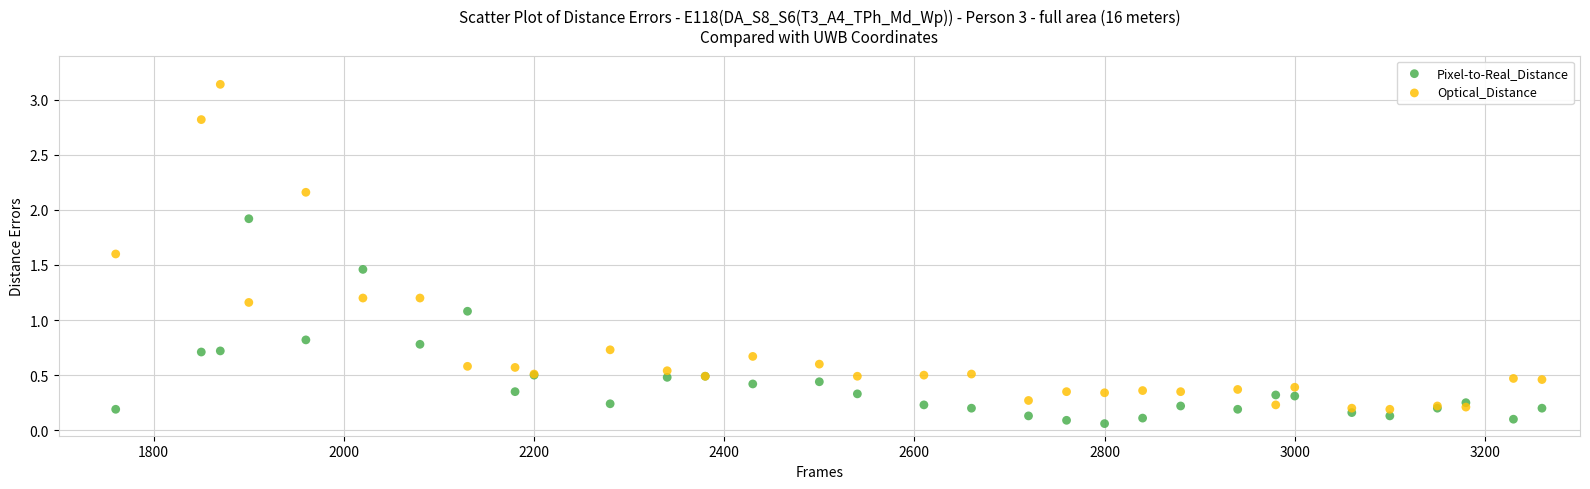

Across all series, what Y value is closest to 1?

1.1